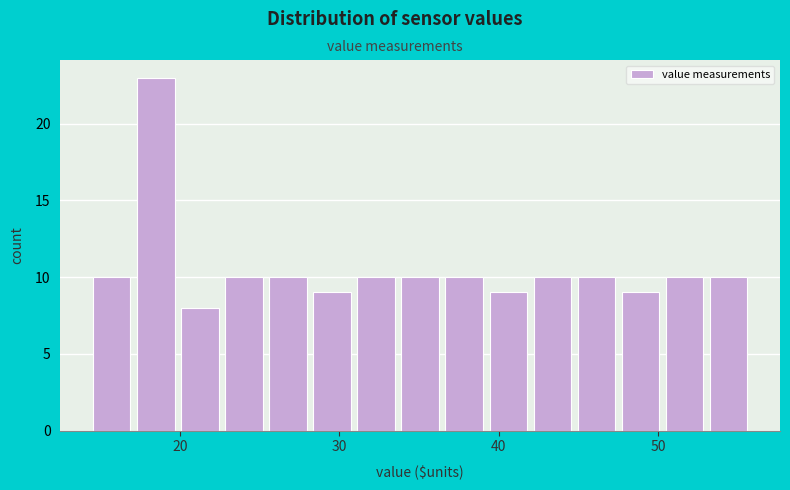

Around what value on the x-axis is the tallest bar? Give the approximate position of its centre, as read against the axis.

18